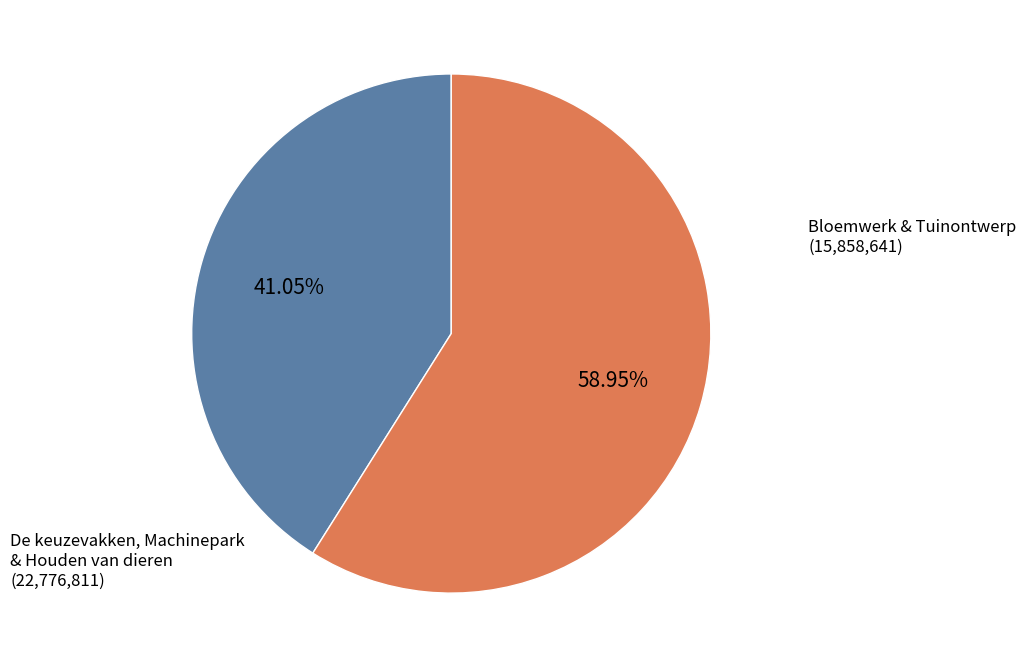

To the nearest percent, what is the average slice percentage?

50%